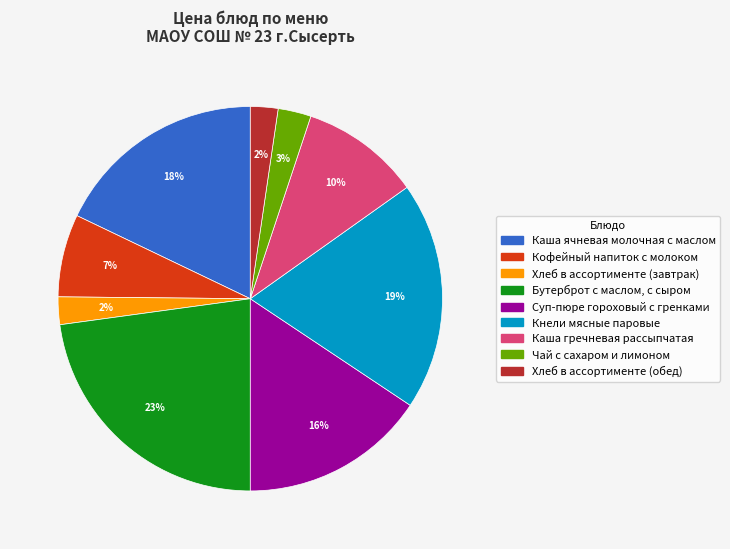

Is it true that Чай с сахаром и лимоном is 3% of the pie?

True